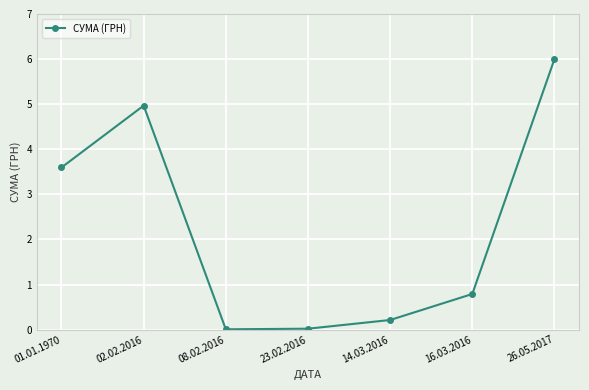

How many points are lower than both their immediate neighbors (excluding endpoints)?

1